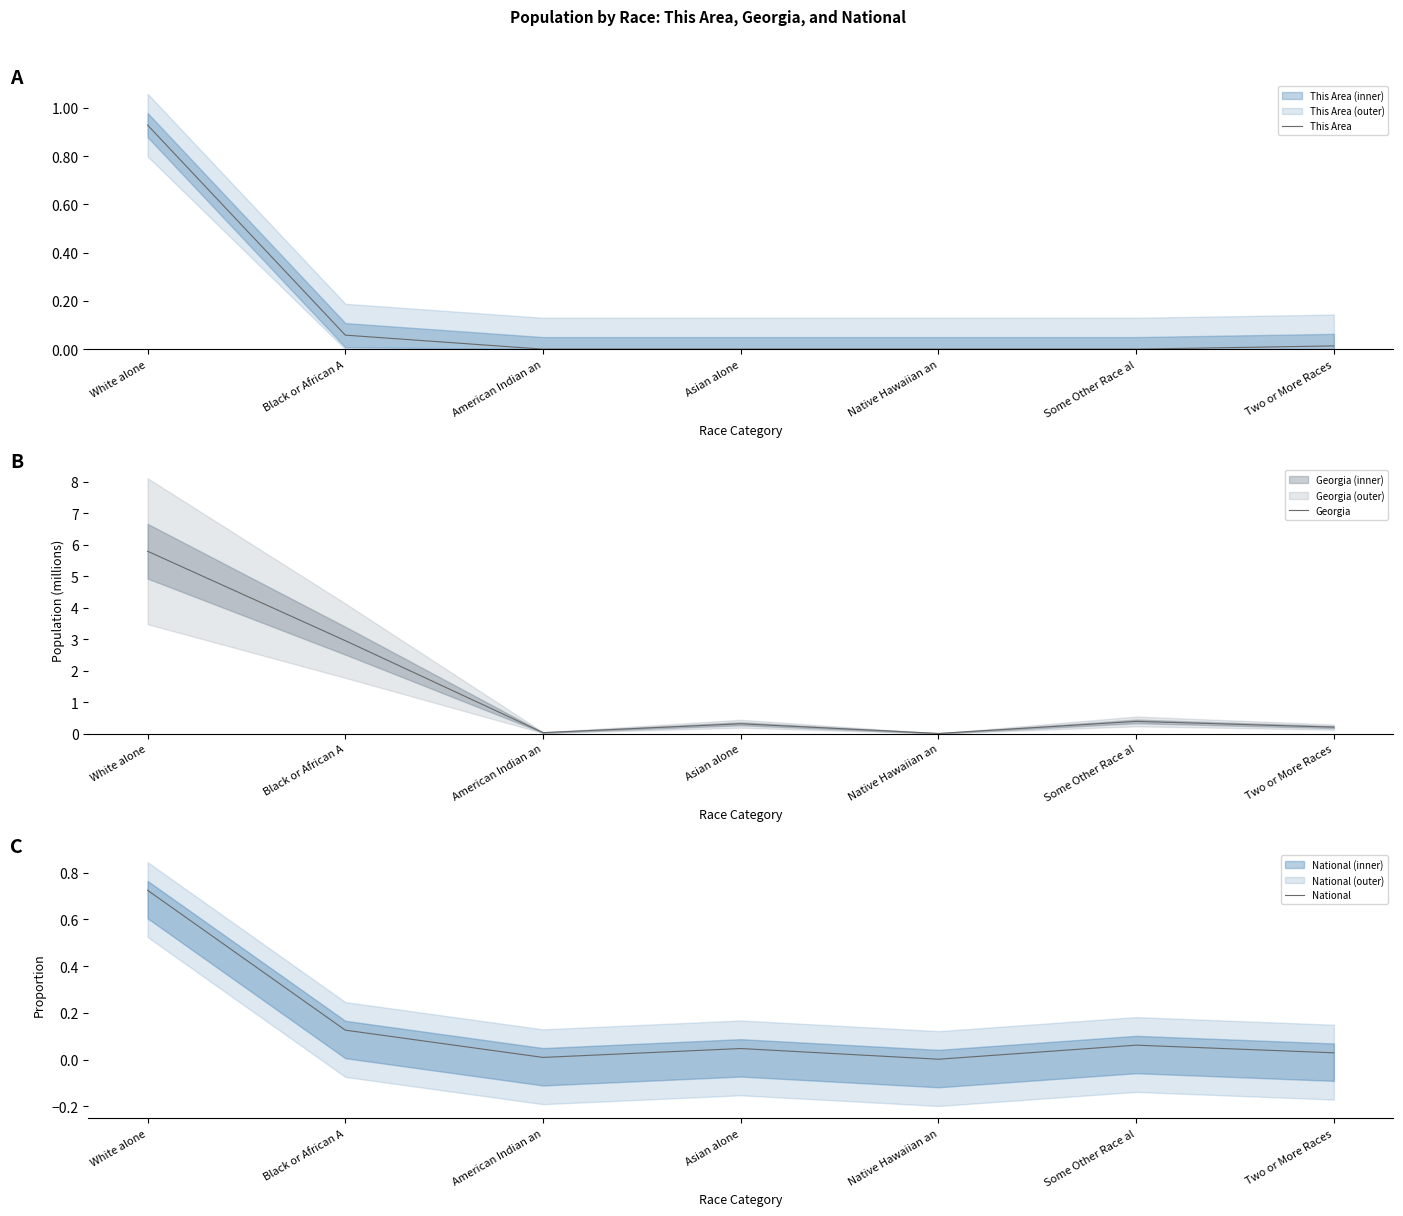

What is the difference between the second highest and second lowest values in the Georgia series?

2.9